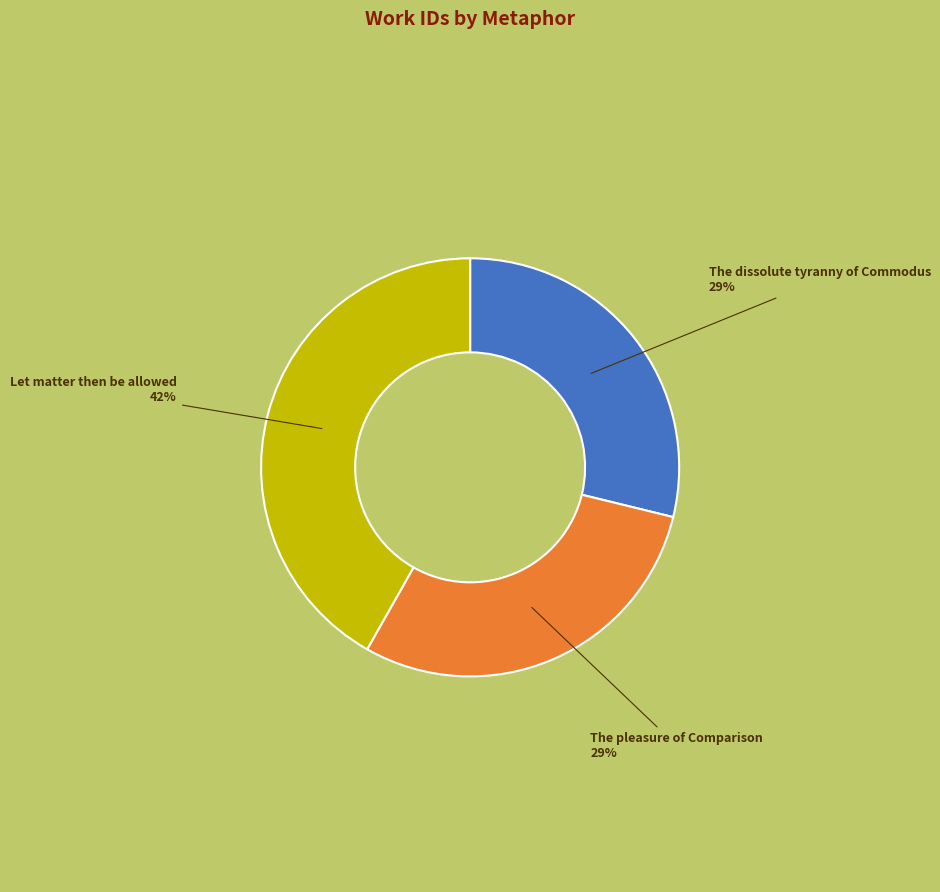

Between Let matter then be allowed and The dissolute tyranny of Commodus, which is larger?

Let matter then be allowed